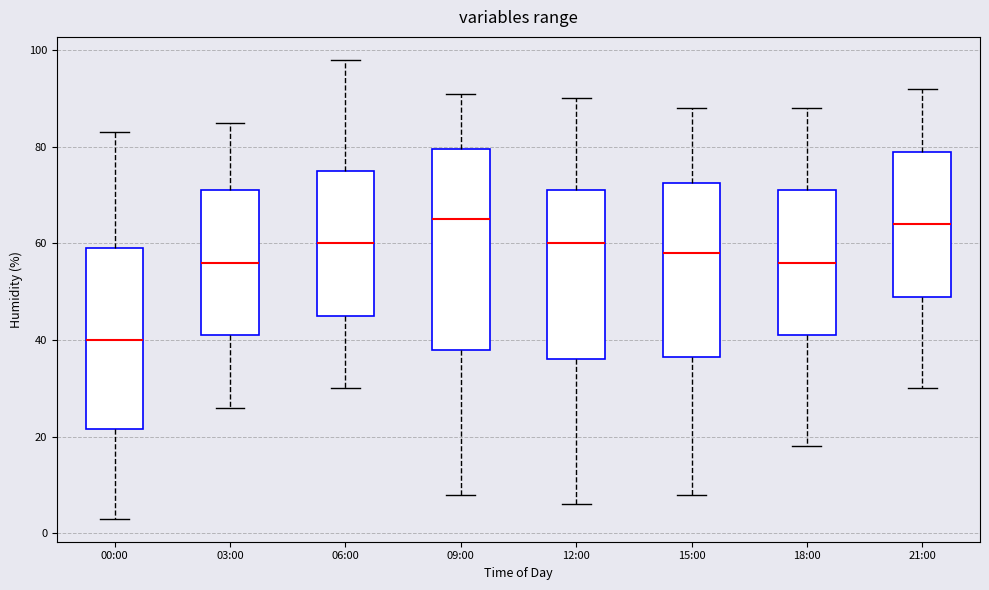

Reading left to right, transcribe this box plot: for each box, give where its median line is, the range the box spans, and where its two whiskers end, as read against the y-axis. The values are not printed on the chart, so give them approximately, as read against the axis.

00:00: median 40, box 22 to 60, whiskers 4 to 84
03:00: median 56, box 42 to 72, whiskers 26 to 86
06:00: median 60, box 46 to 76, whiskers 30 to 98
09:00: median 66, box 38 to 80, whiskers 8 to 92
12:00: median 60, box 36 to 72, whiskers 6 to 90
15:00: median 58, box 36 to 72, whiskers 8 to 88
18:00: median 56, box 42 to 72, whiskers 18 to 88
21:00: median 64, box 50 to 80, whiskers 30 to 92